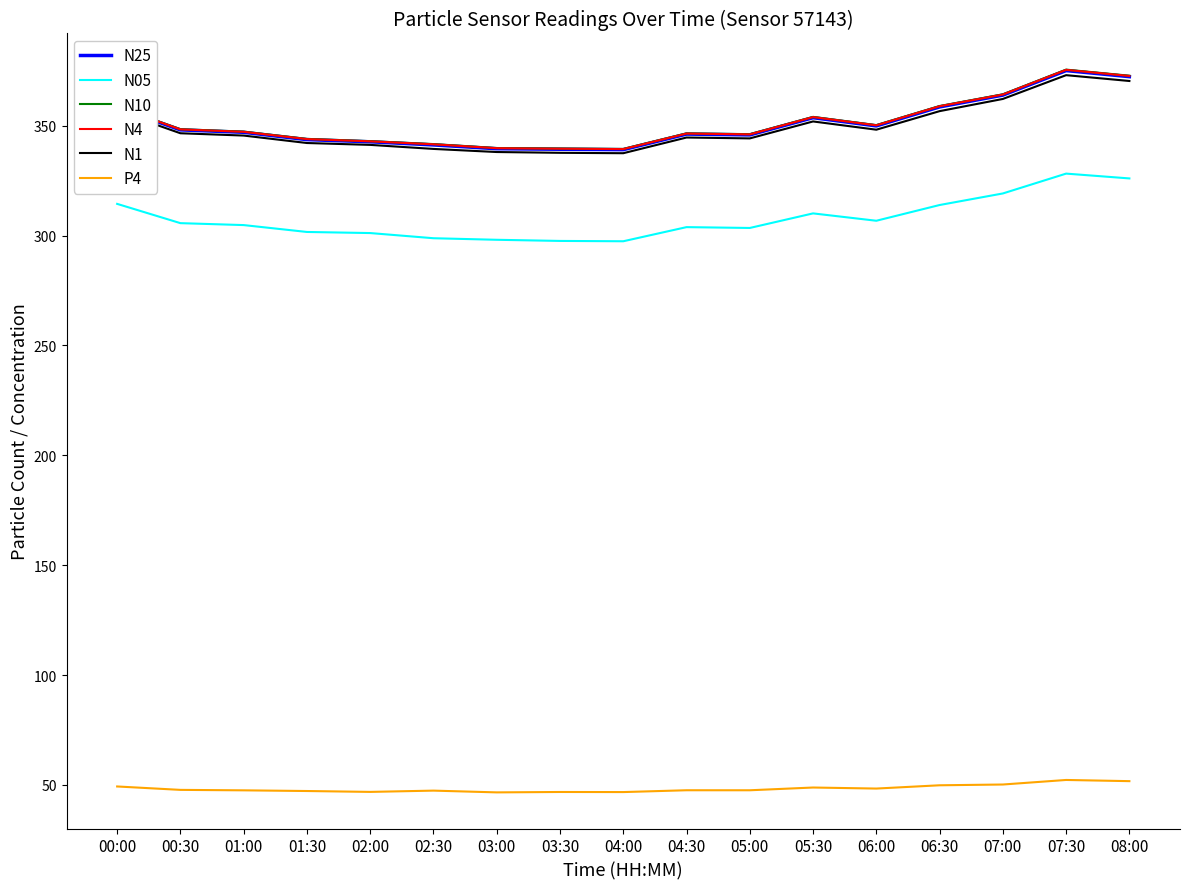

The value of P4 at 06:30 is 22.2. True or false?

False